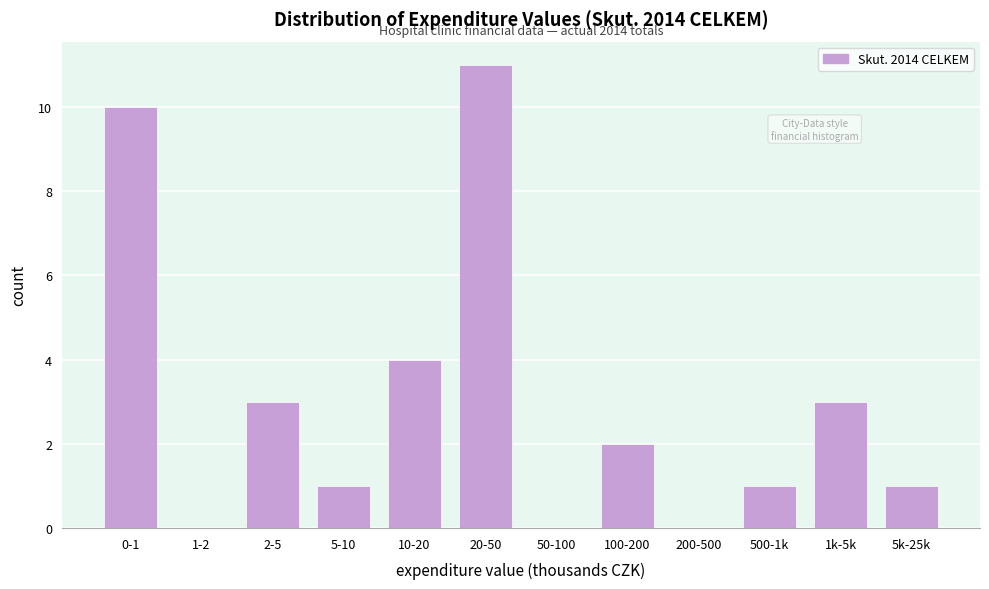

Reading left to right, transcribe all the data shown in this chart.

0-1=10	1-2=0	2-5=3	5-10=1	10-20=4	20-50=11	50-100=0	100-200=2	200-500=0	500-1k=1	1k-5k=3	5k-25k=1